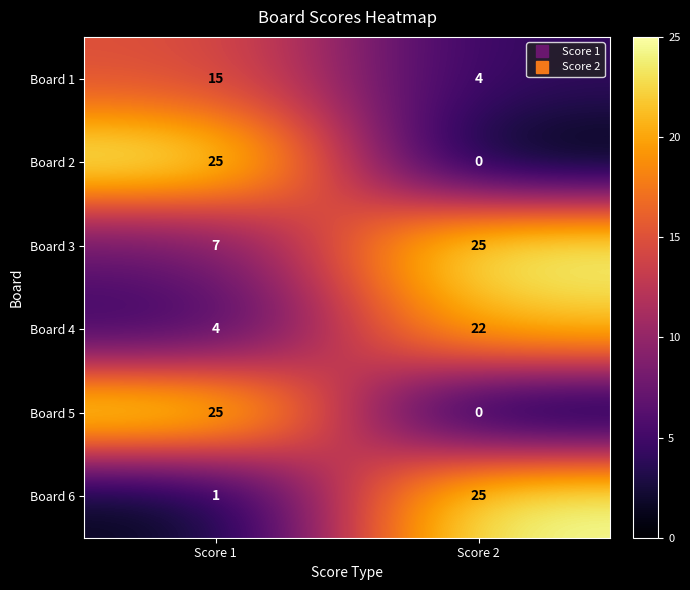

List the labels in order of Board 1 value, smallest first.

Score 2, Score 1